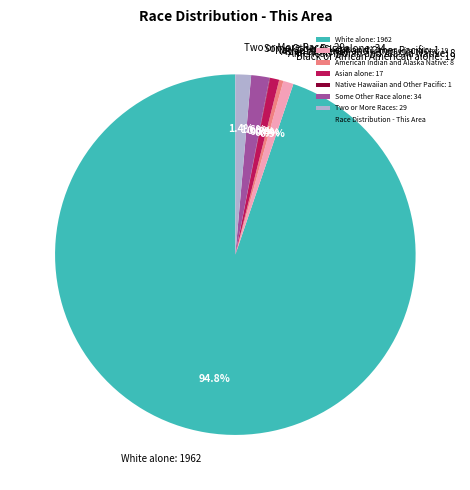

What is the largest slice in the pie chart?

White alone: 1962